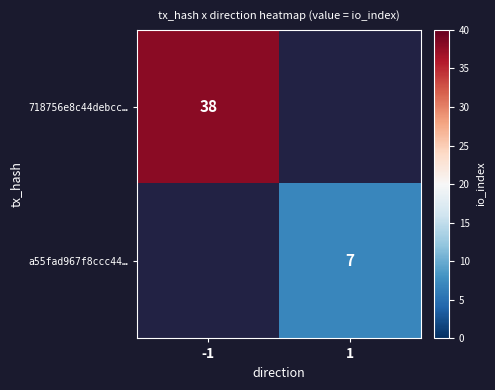

The a55fad967f8ccc44… series shows 2 at 1. True or false?

False